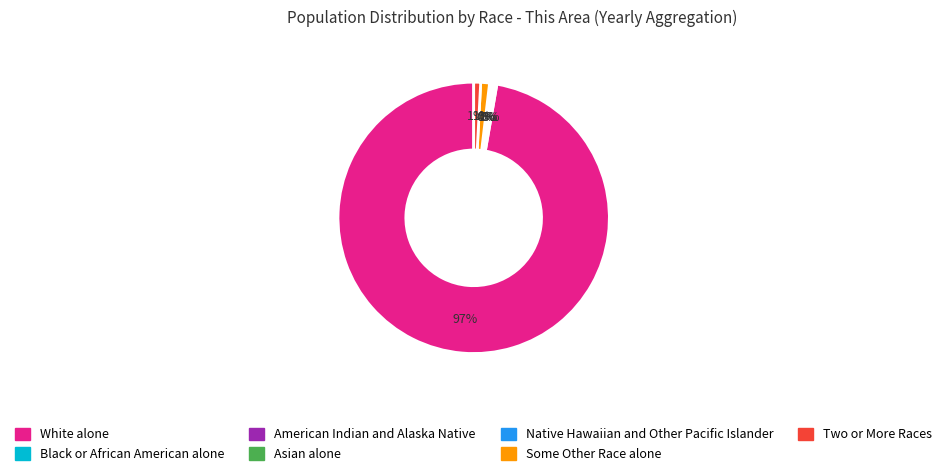

True or false: Asian alone accounts for 9% of the total.

False